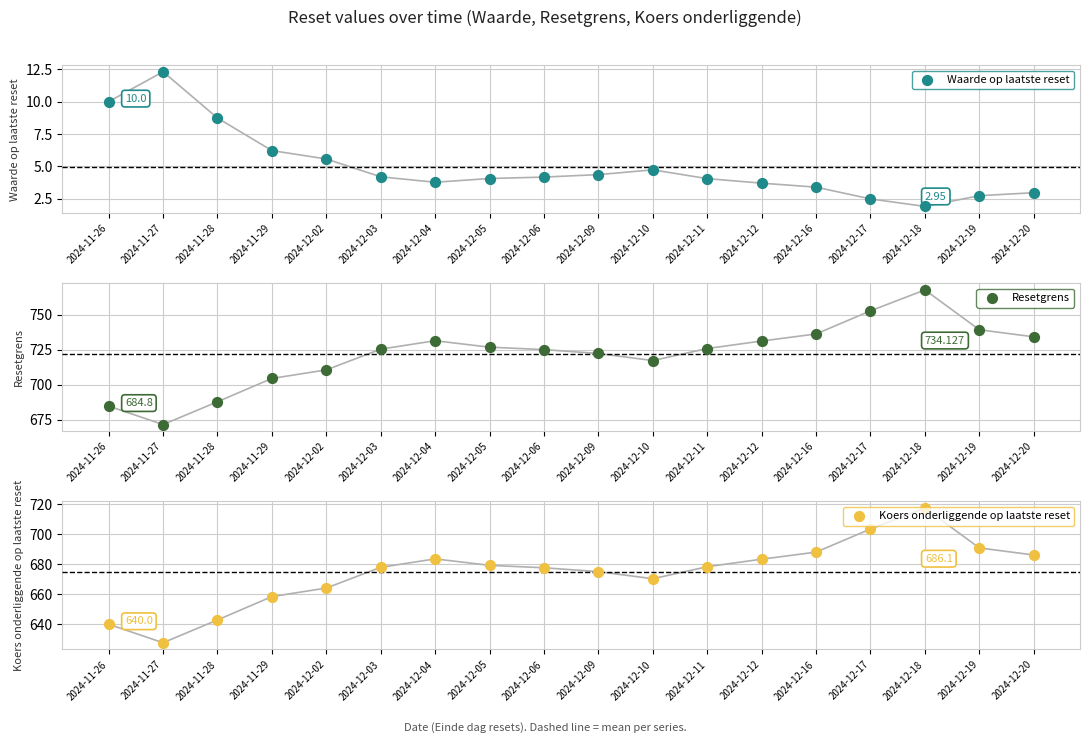

What are all the series names shown in the legend?

Waarde op laatste reset, Resetgrens, Koers onderliggende op laatste reset